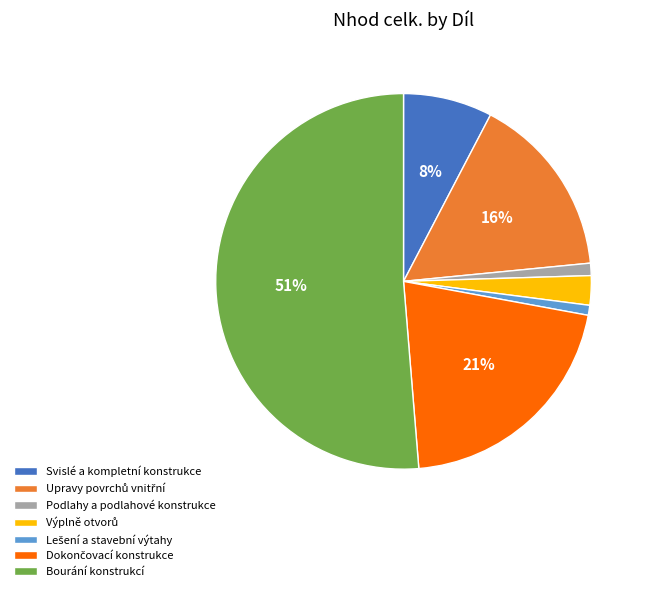

To the nearest percent, what is the average slice percentage?

14%